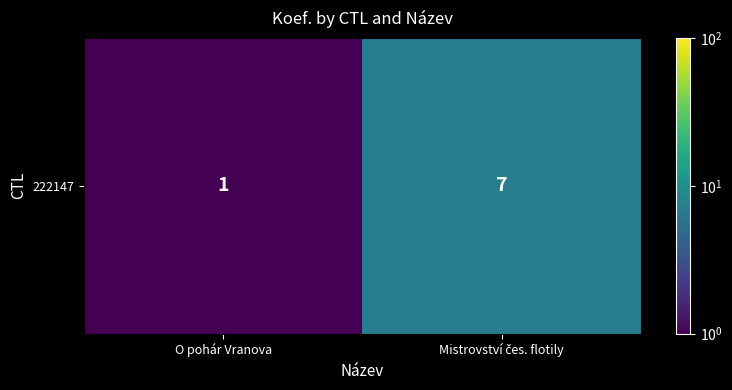

What is the smallest value displayed?

1